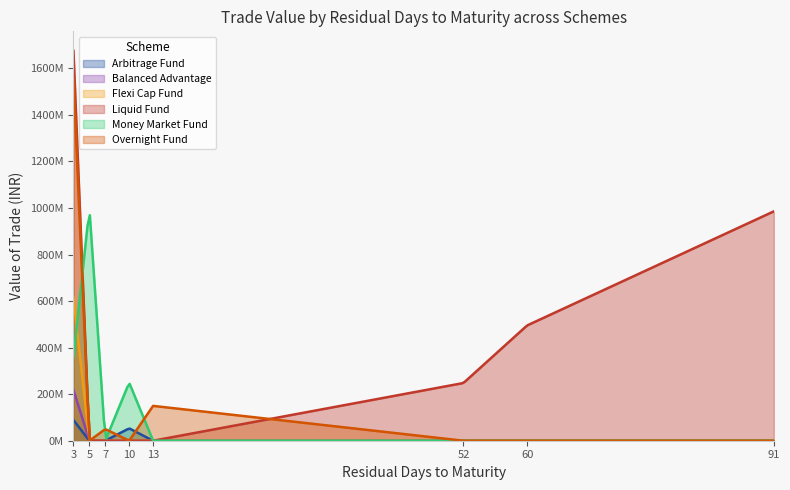

What is the spread (max minus min) of values at 13?

149712000.0